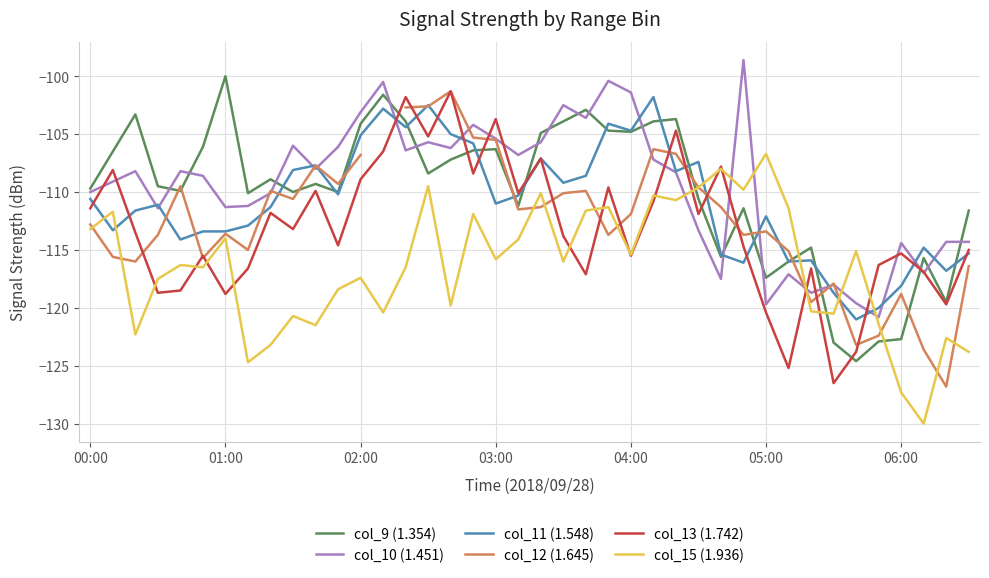

The value of col_15 (1.936) at 01:00 is -114.0. True or false?

True